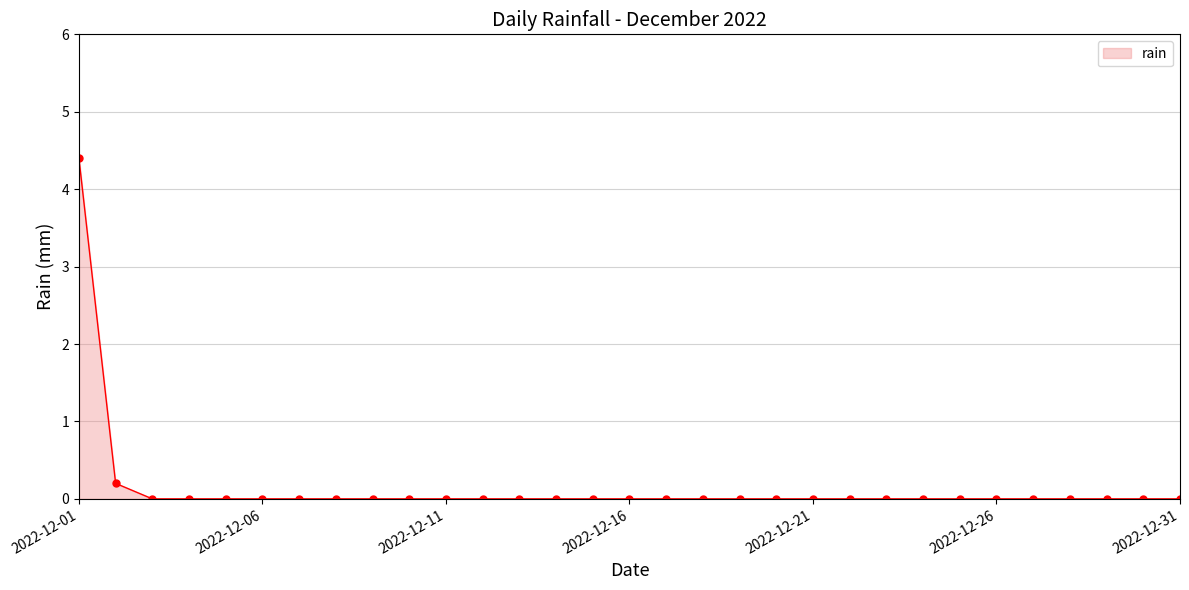

What is the difference between the maximum and minimum values?

4.4